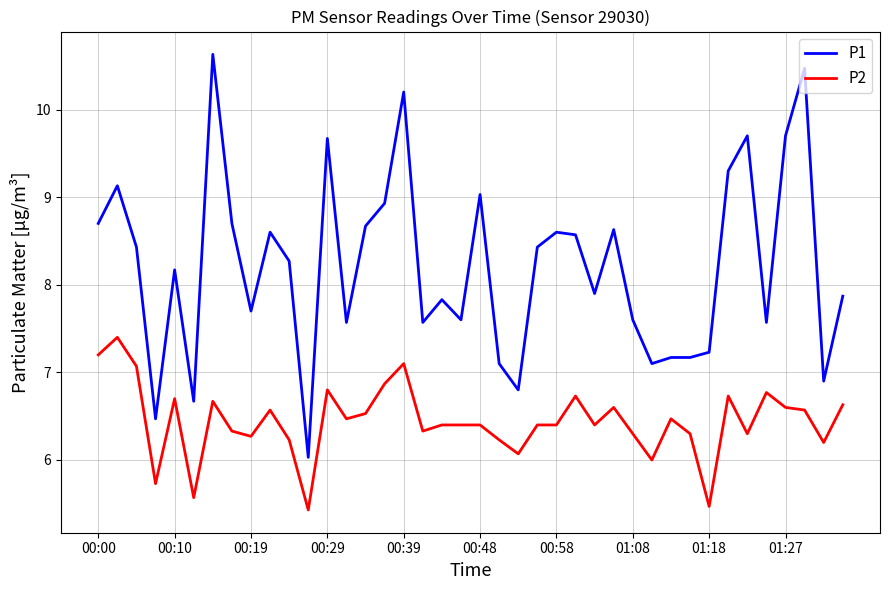

True or false: P1 and P2 cross at least once.

False